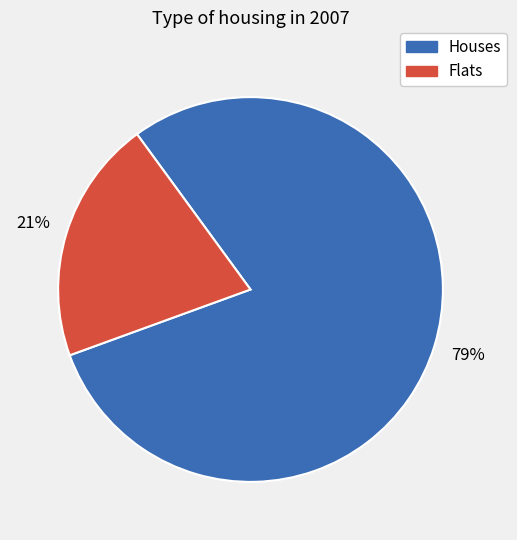

True or false: Flats accounts for 8% of the total.

False